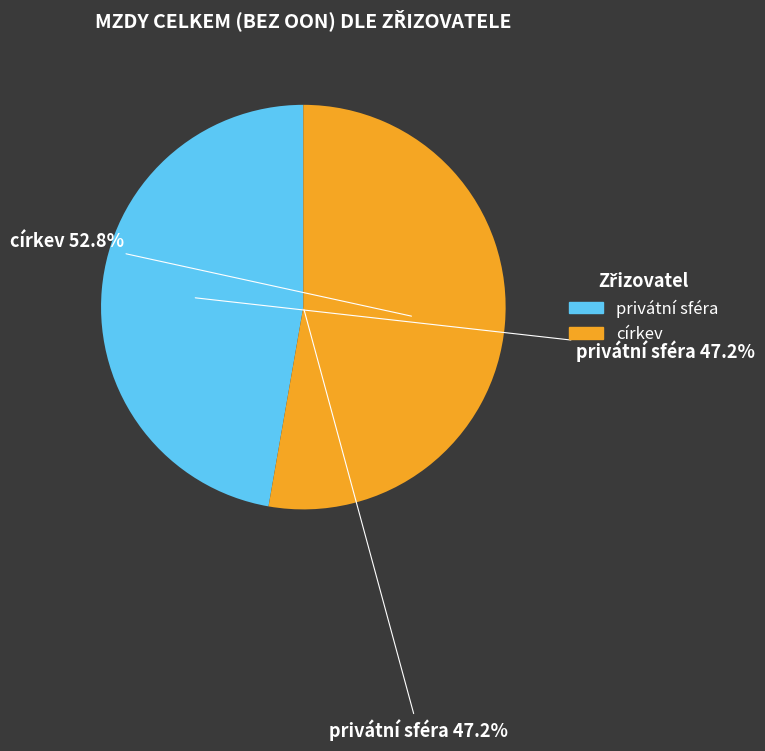

What percentage is the privátní sféra slice, to the nearest percent?

47%